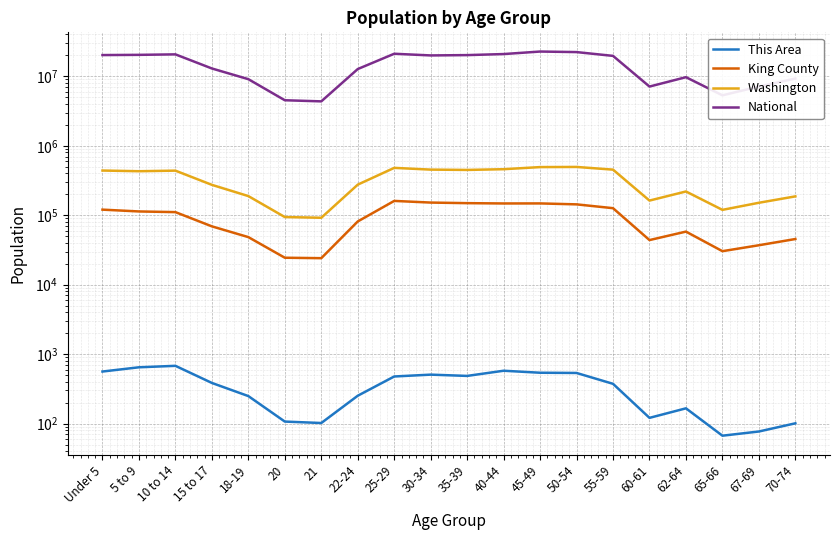

True or false: National has more than 0 points higher than both neighbors.

True